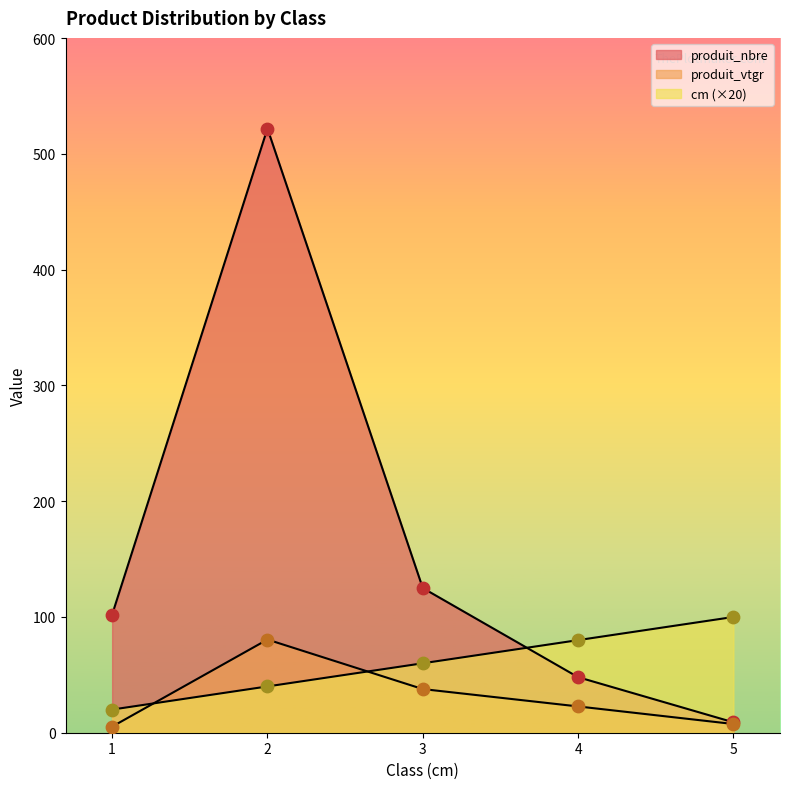

At which category is the sum across all series the highest?

2